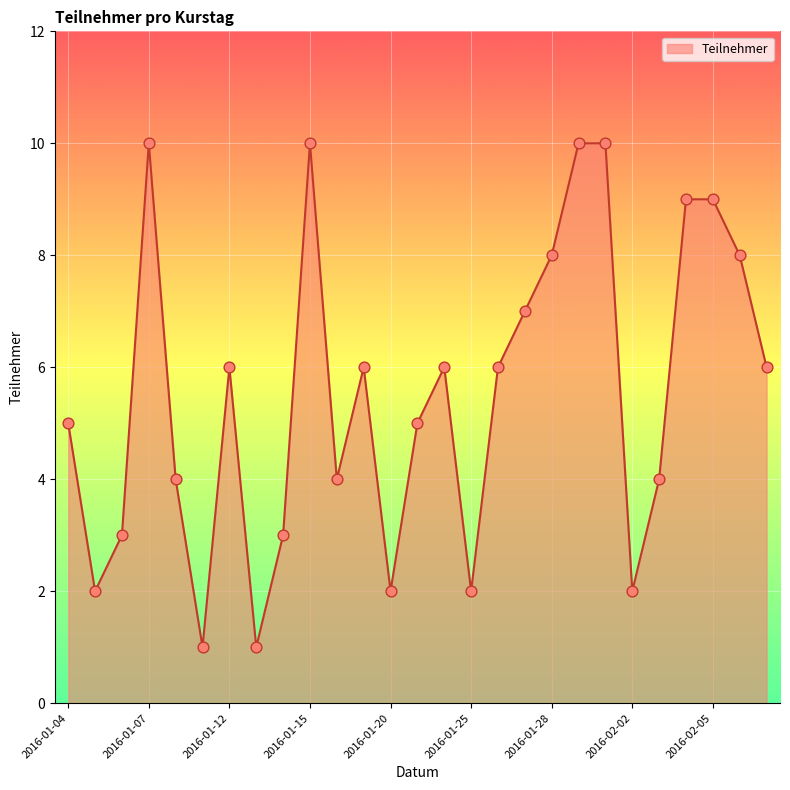

What is the greatest value displayed?

10